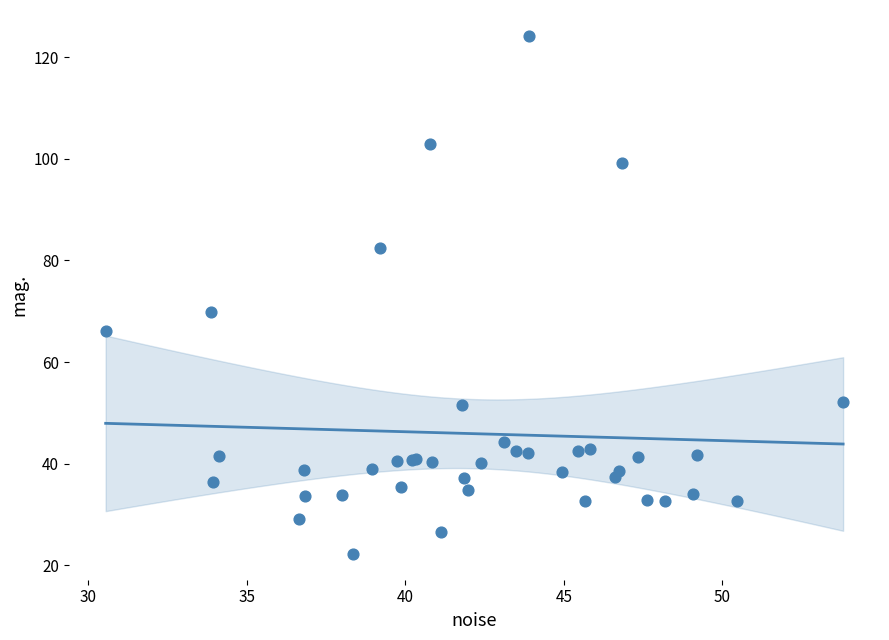

What Y value in the scatter plot is closest to 73?

69.8